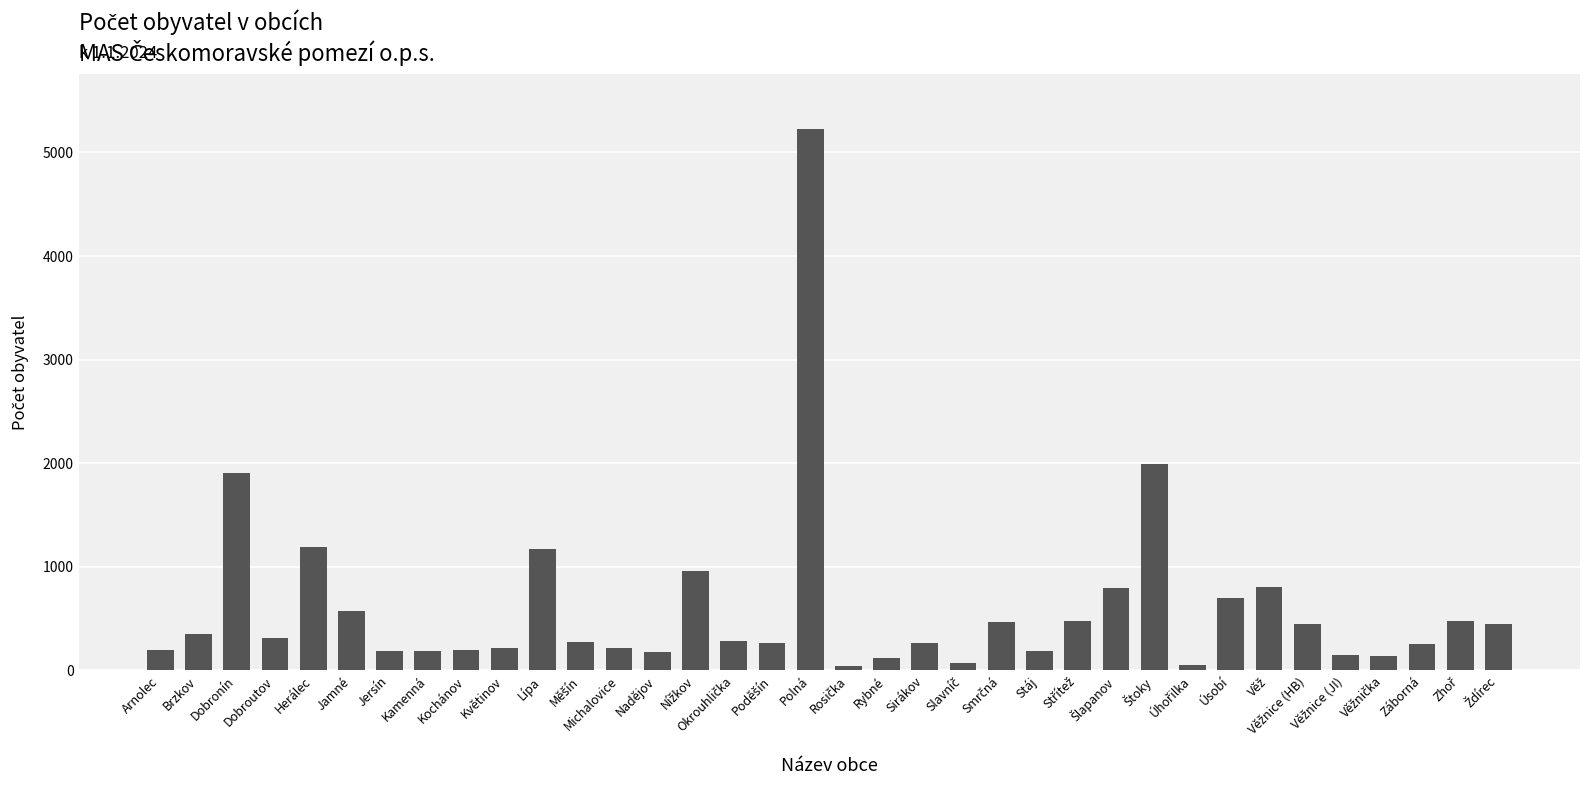

What is the maximum value shown in the chart?

5230